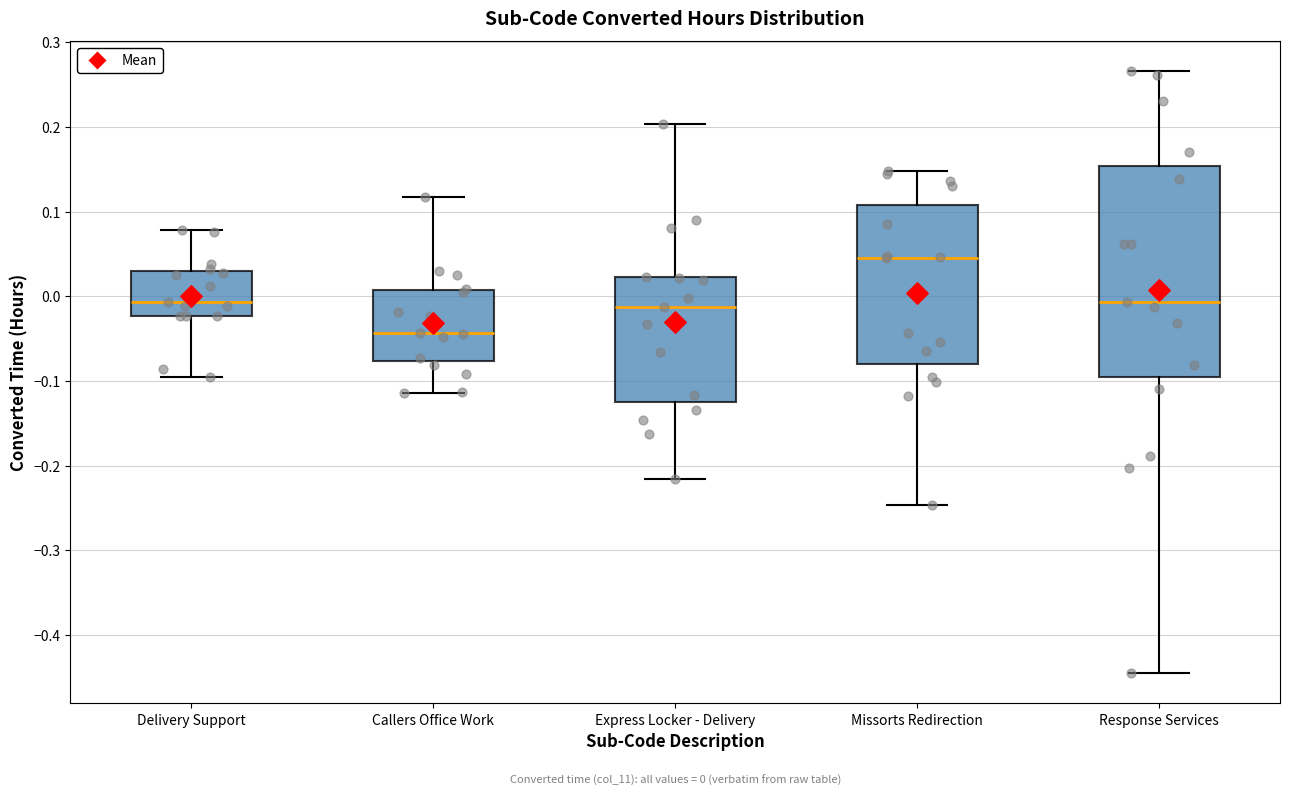

Which box is the tallest, from its lower edge to its upper edge?

Response Services